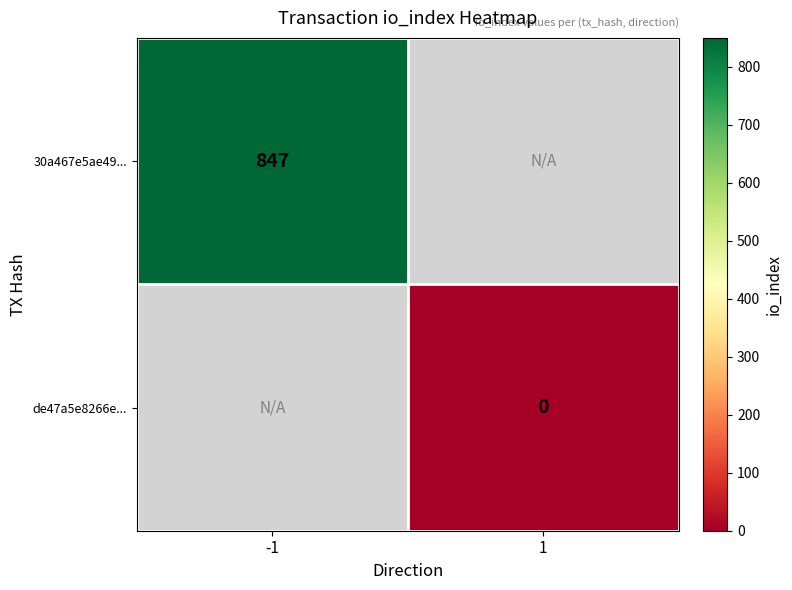

At which label does 30a467e5ae49... reach its minimum?

-1